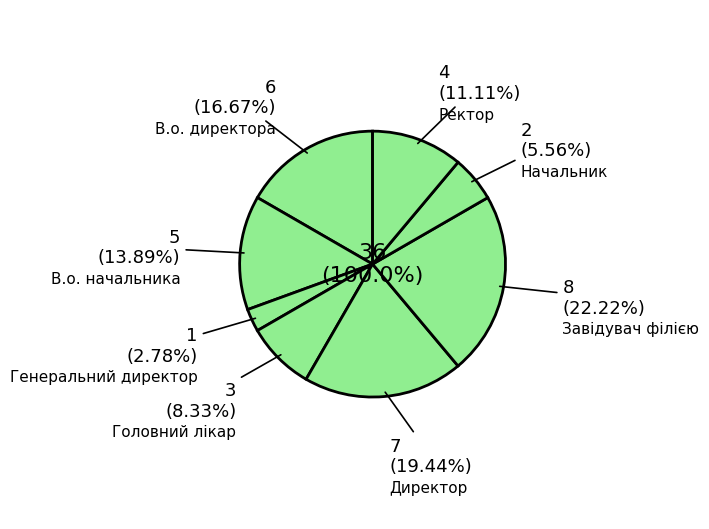

Which has a higher value, Директор or В.о. директора?

Директор